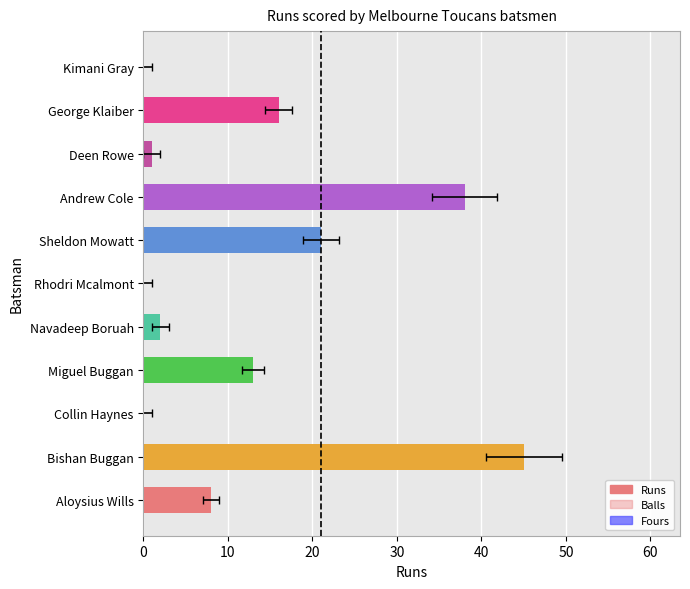

What is the average value of the Runs series?

13.1